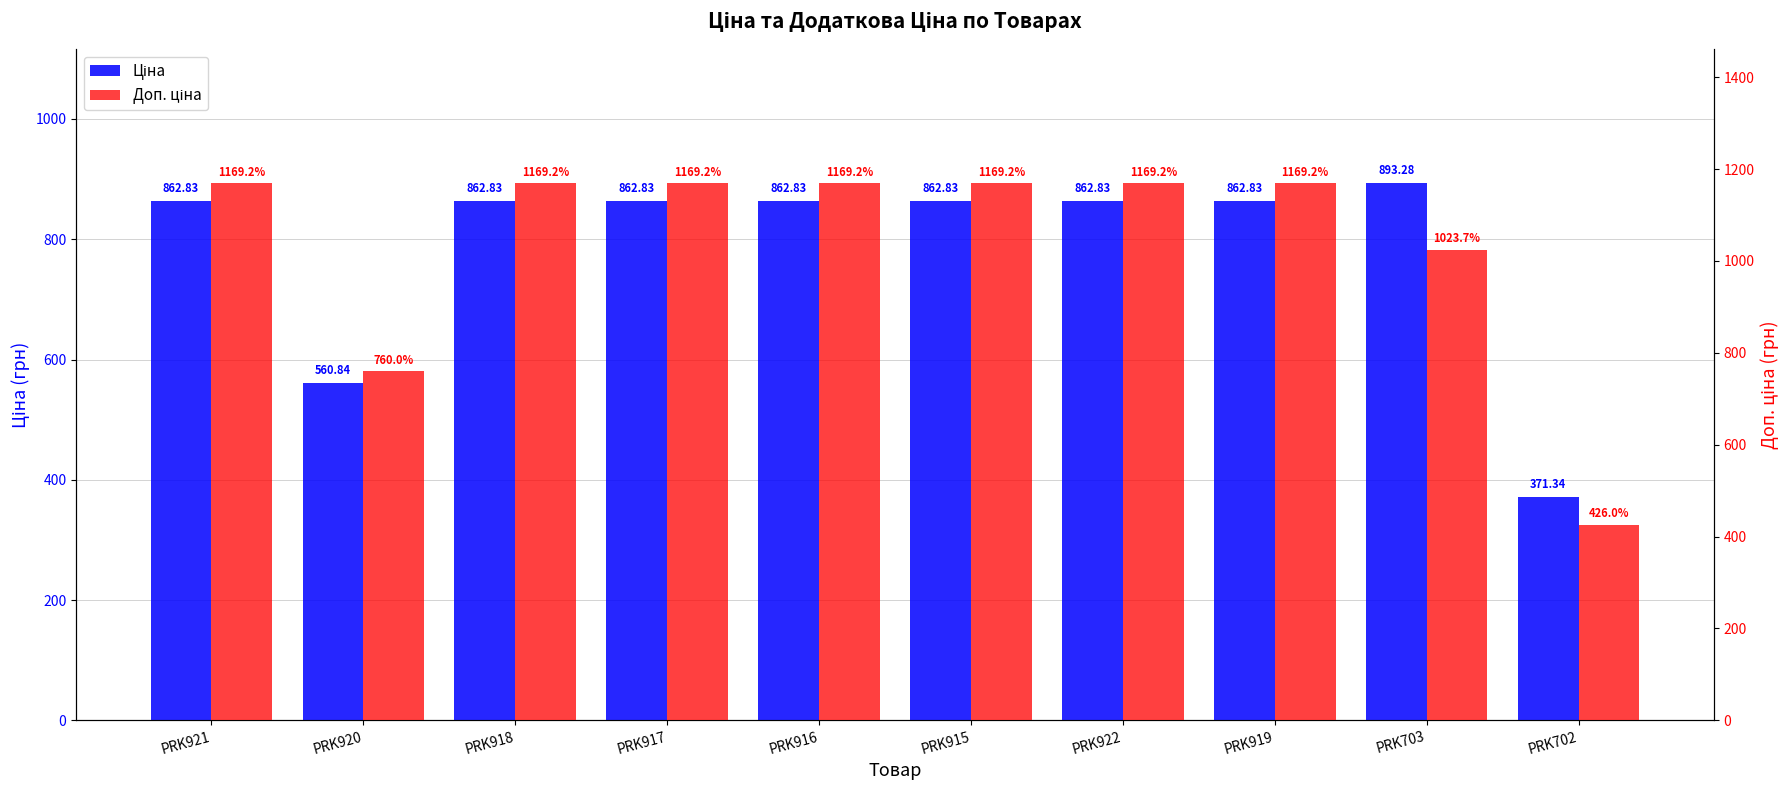

Reading right to left, list all the values displayed in this chart.

Ціна: PRK702=371.3	PRK703=893.3	PRK919=862.8	PRK922=862.8	PRK915=862.8	PRK916=862.8	PRK917=862.8	PRK918=862.8	PRK920=560.8	PRK921=862.8
Доп. ціна: PRK702=426.0	PRK703=1023.7	PRK919=1169.2	PRK922=1169.2	PRK915=1169.2	PRK916=1169.2	PRK917=1169.2	PRK918=1169.2	PRK920=760.0	PRK921=1169.2